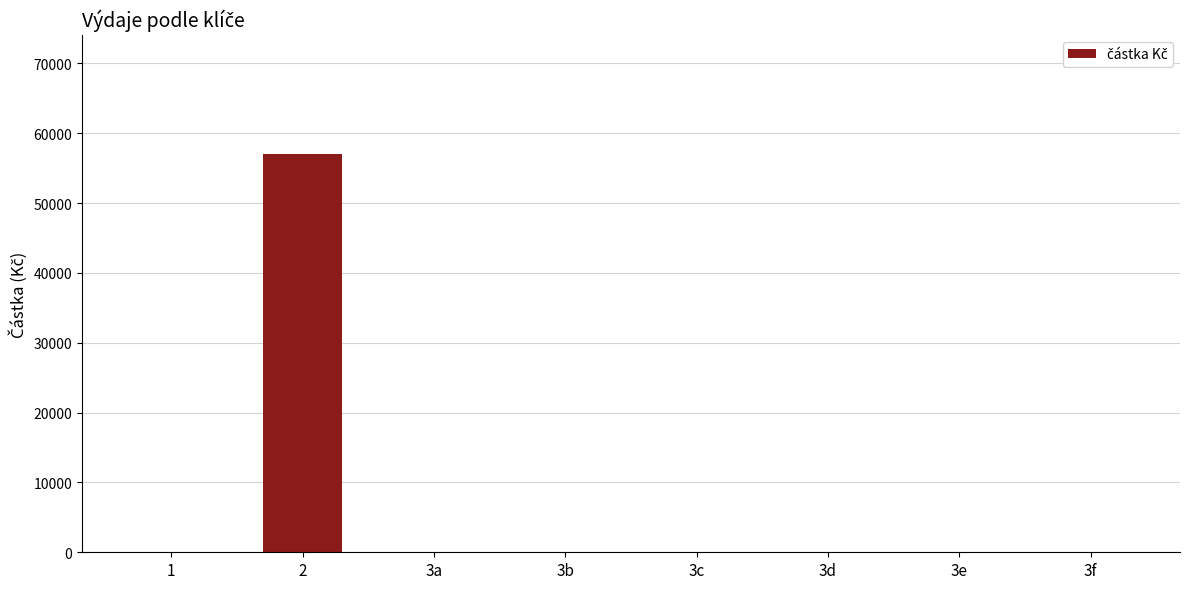

The value at 3e is 35154. True or false?

False